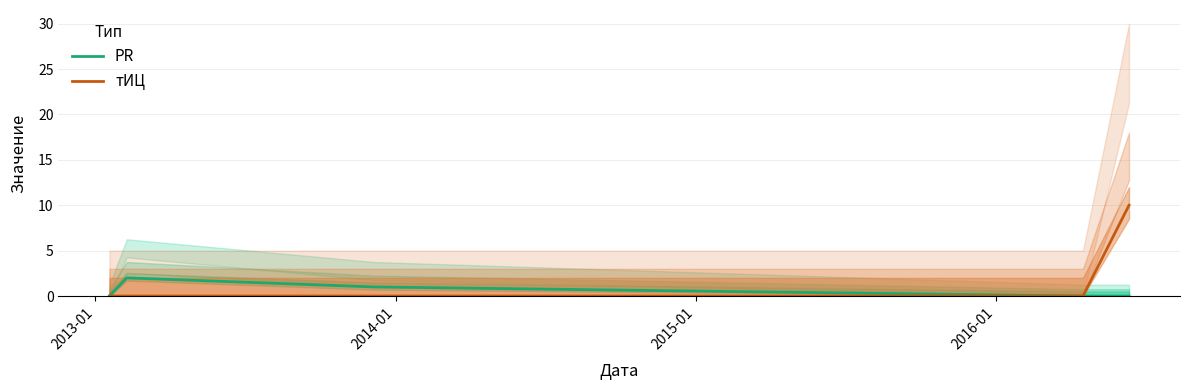

What is the difference between the highest and lowest values at 2014-01?

1